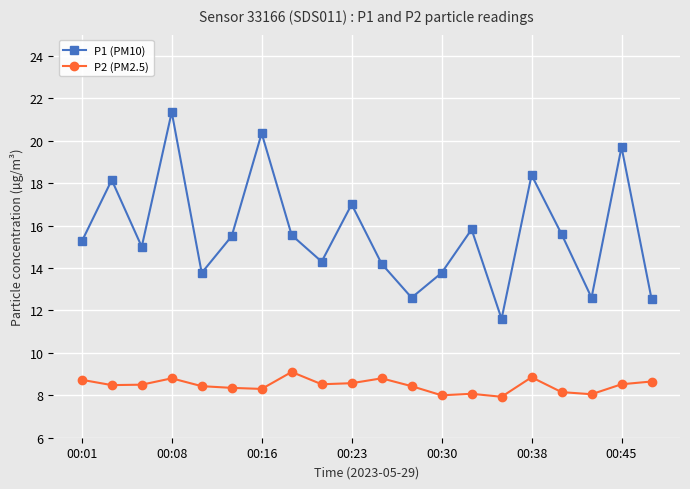

Which series has the largest total across all categories?

P1 (PM10)